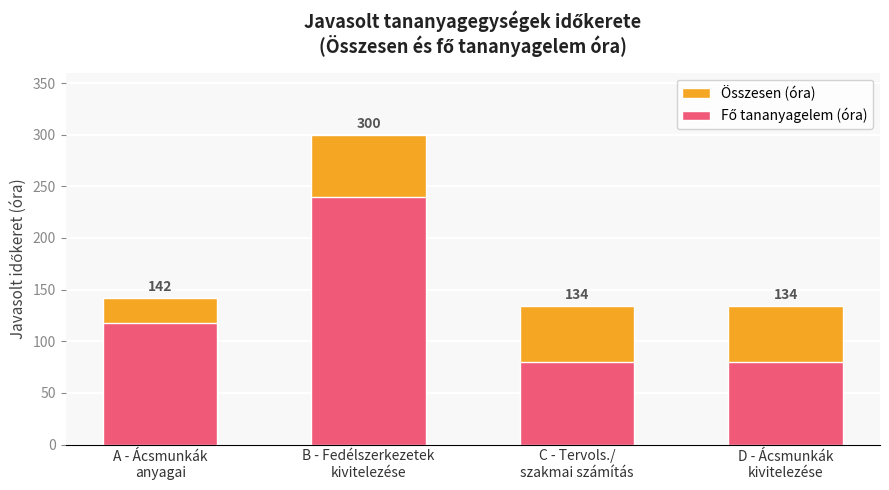

What is the sum of the Fő tananyagelem (óra) values at B - Fedélszerkezetek
kivitelezése and D - Ácsmunkák
kivitelezése?

320